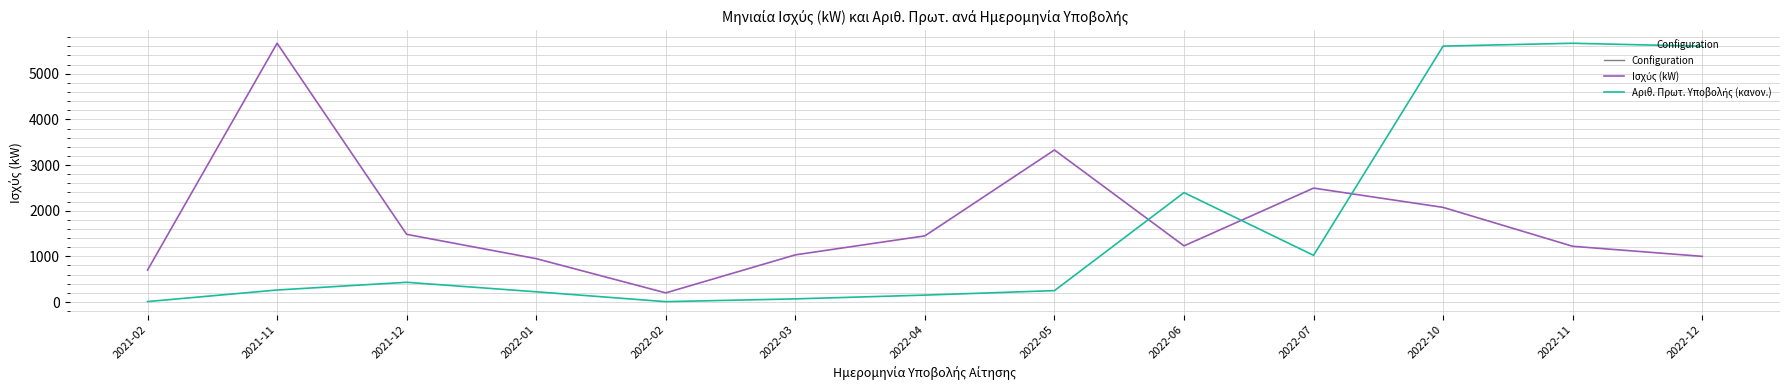

What is the difference between the highest and lowest values at 2022-05?

3080.7